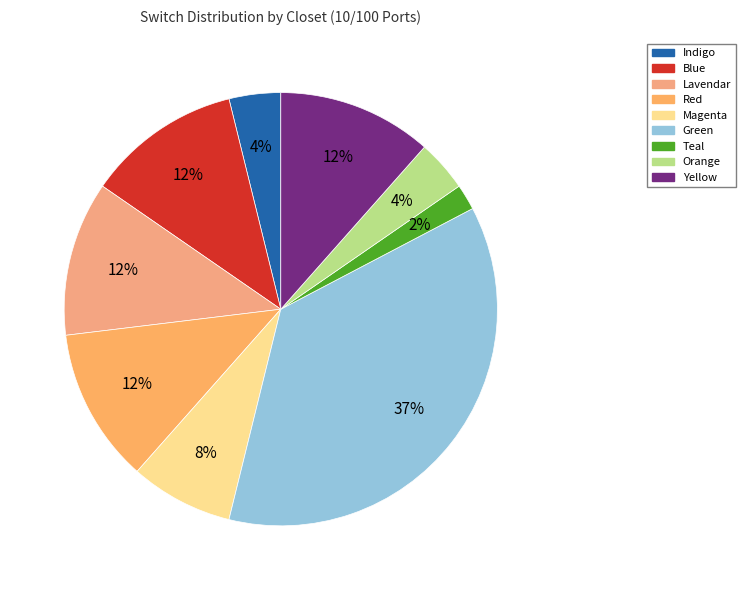

Count the number of slices in the pie.

9